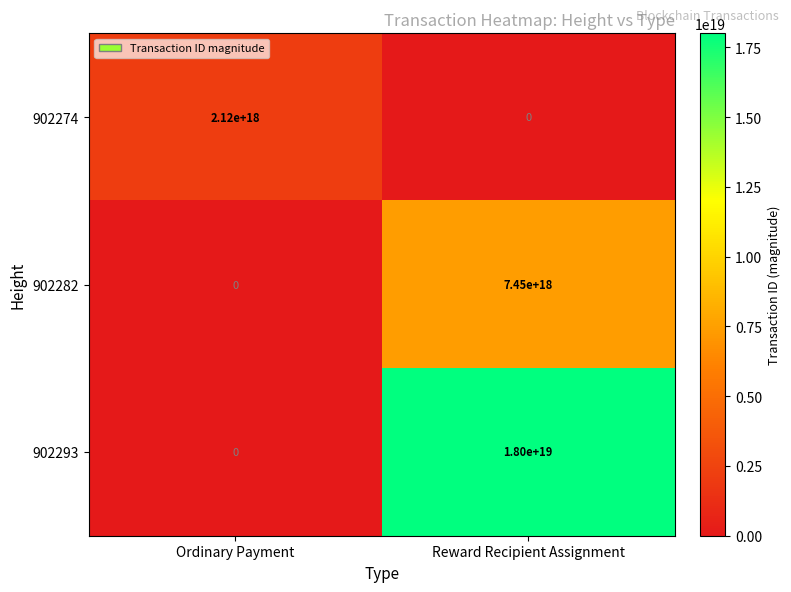

At Reward Recipient Assignment, list the series in order from smallest to largest.

902274, 902282, 902293